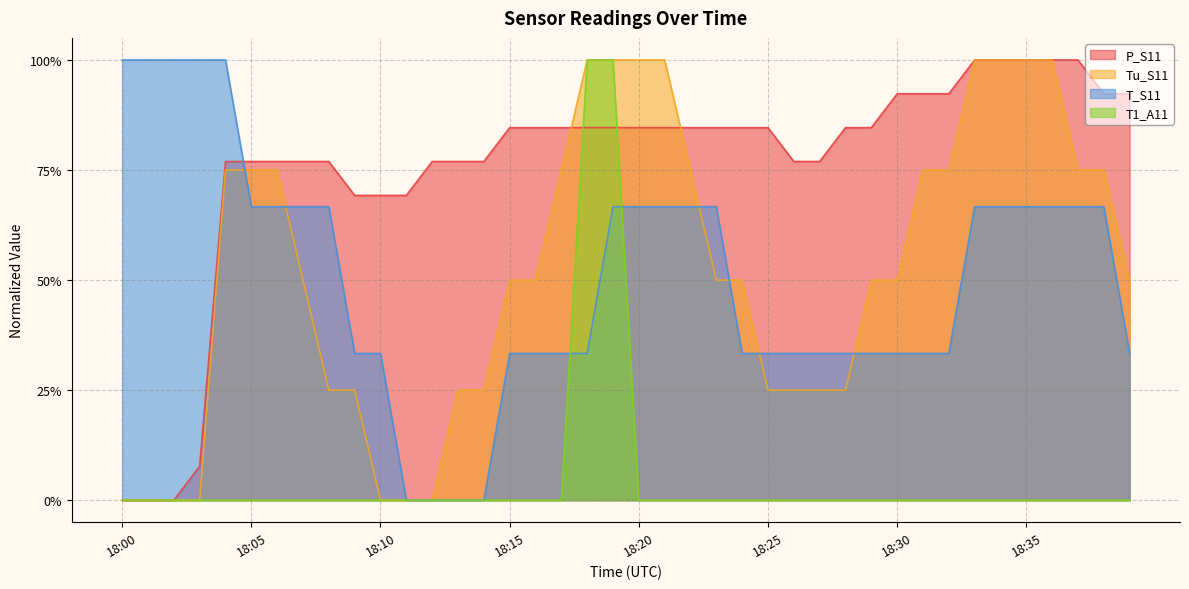

At which category is the sum across all series the highest?

18:19